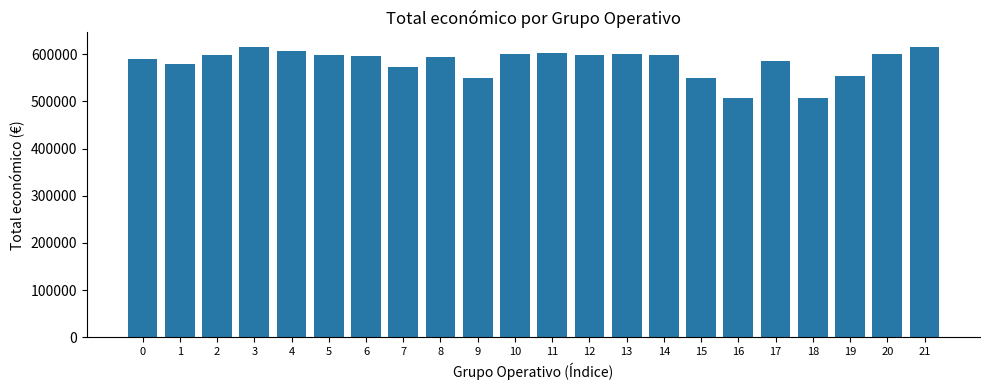

What is the difference between the maximum and minimum values?

108672.0